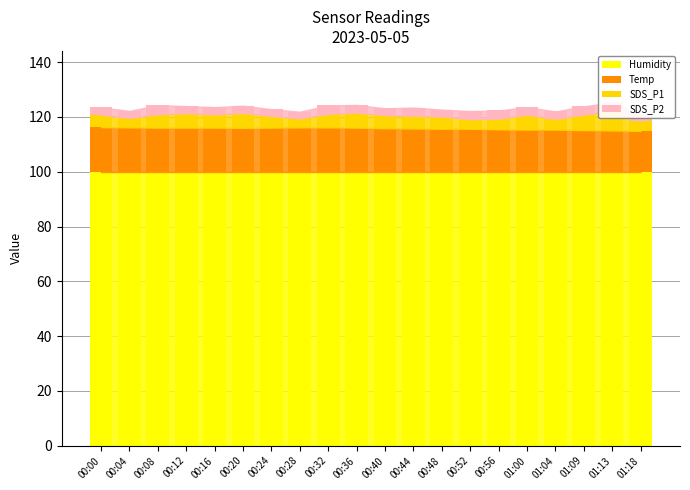

Which series changed the most between 00:16 and 01:00?

Temp